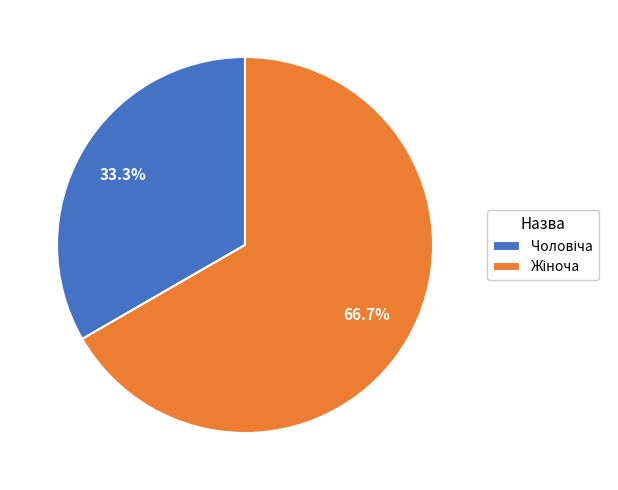

Is there any slice that represents more than half of the pie?

Yes